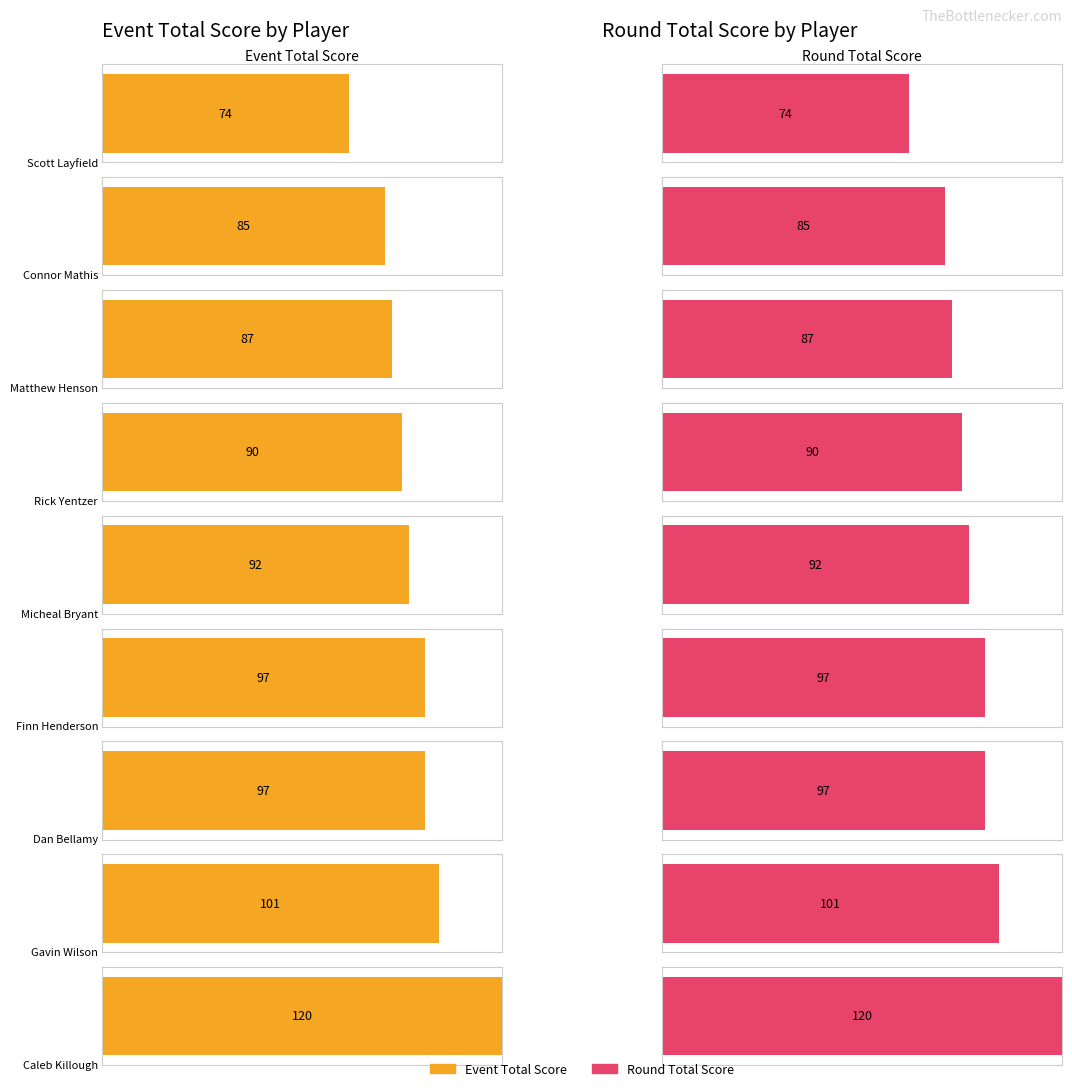

At how many categories does at least one series exceed 4?

9